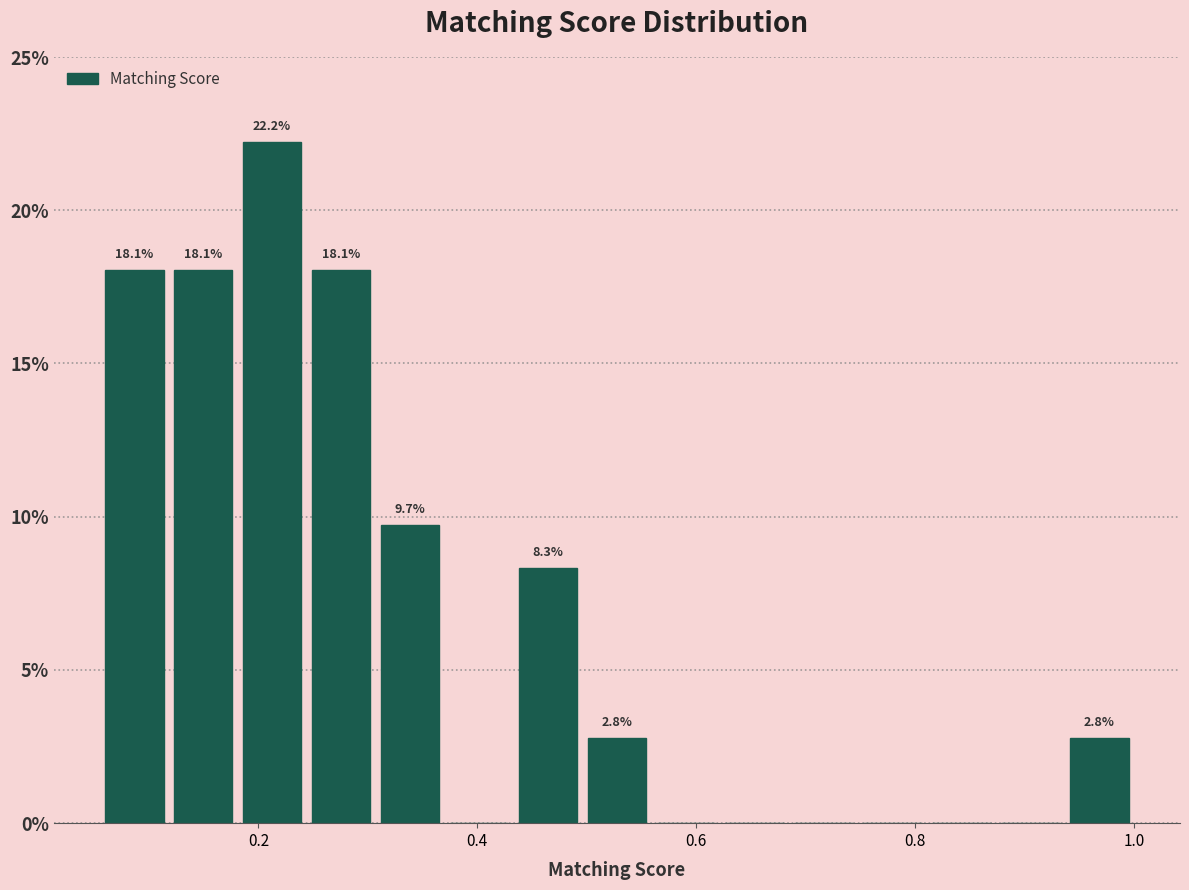

Around what value on the x-axis is the tallest bar? Give the approximate position of its centre, as read against the axis.

0.22